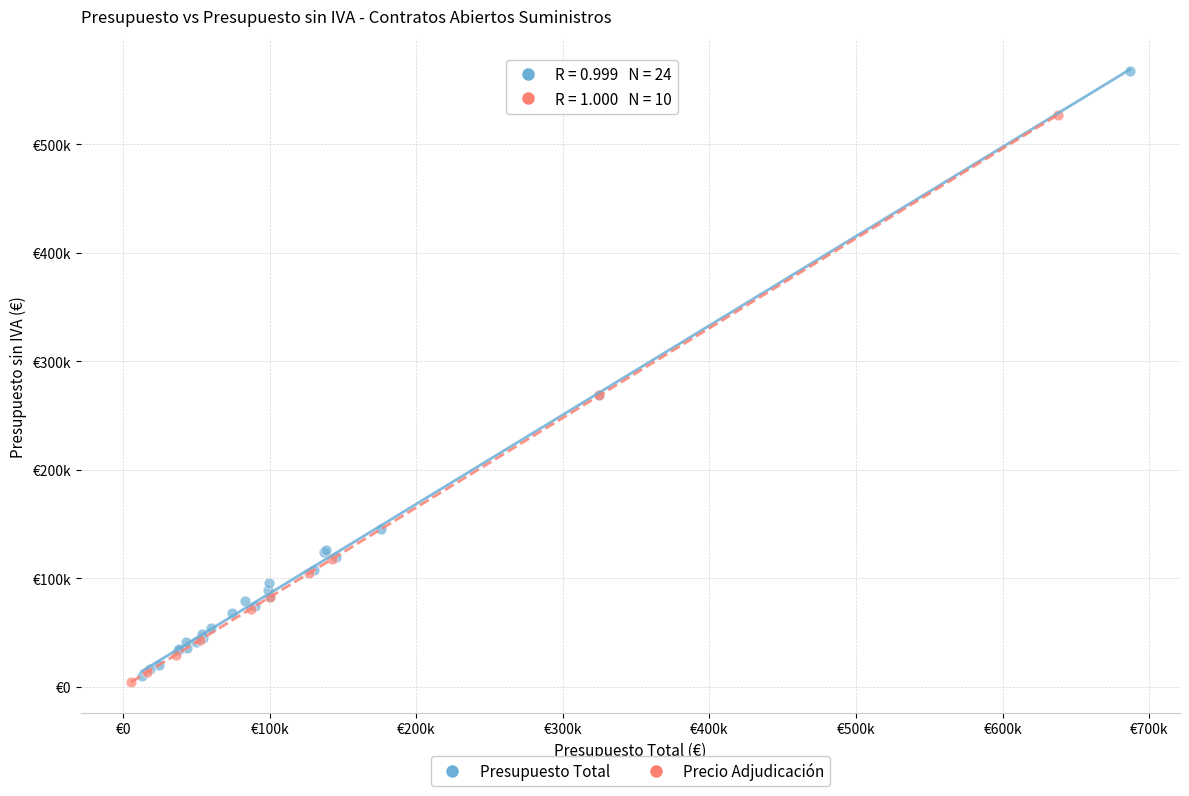

What are all the series names shown in the legend?

Presupuesto Total, Precio Adjudicación